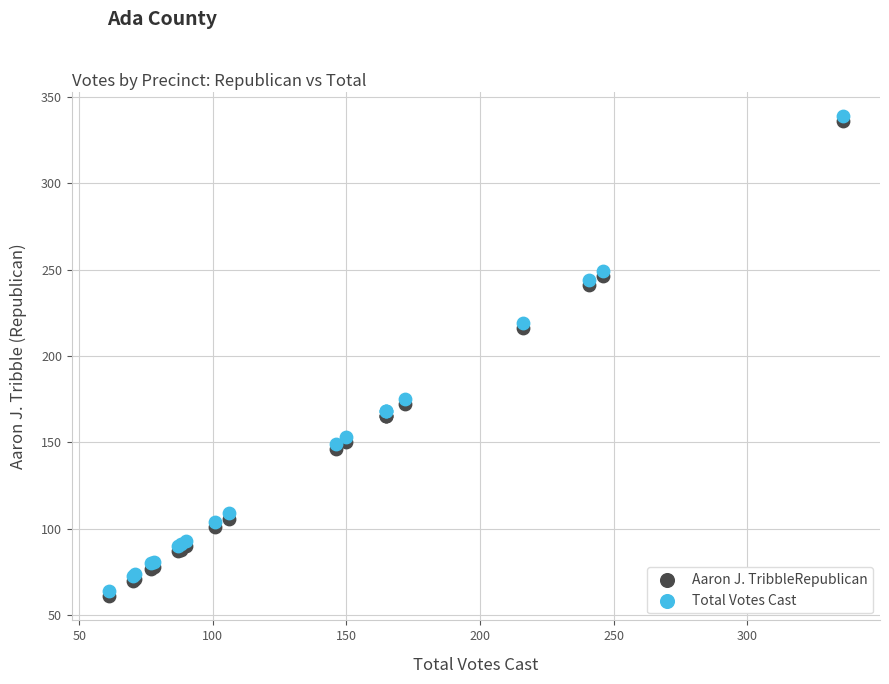

Which series contains the lowest Y value?

Aaron J. TribbleRepublican